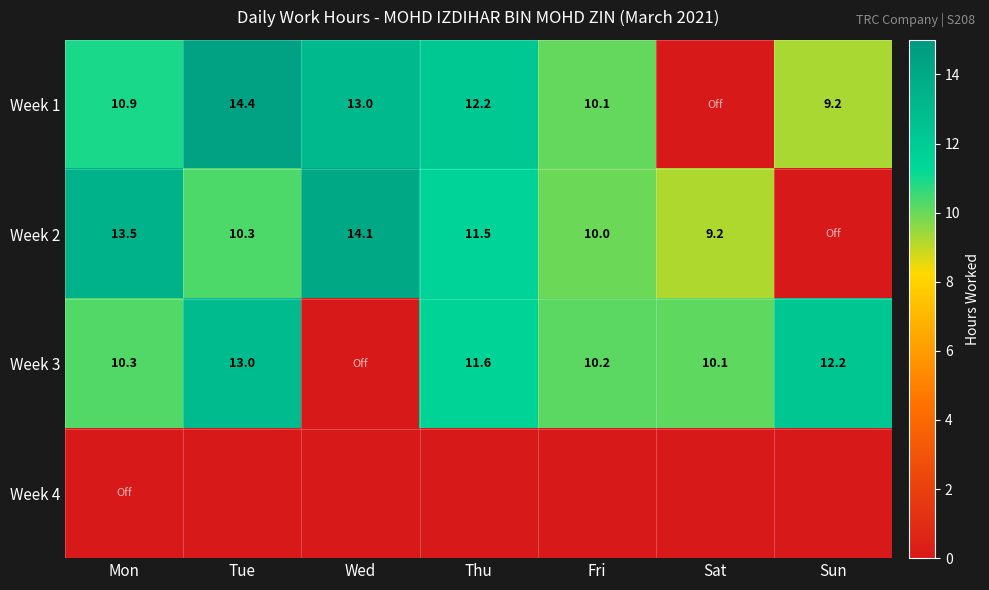

At how many categories does at least one series exceed 13?

3